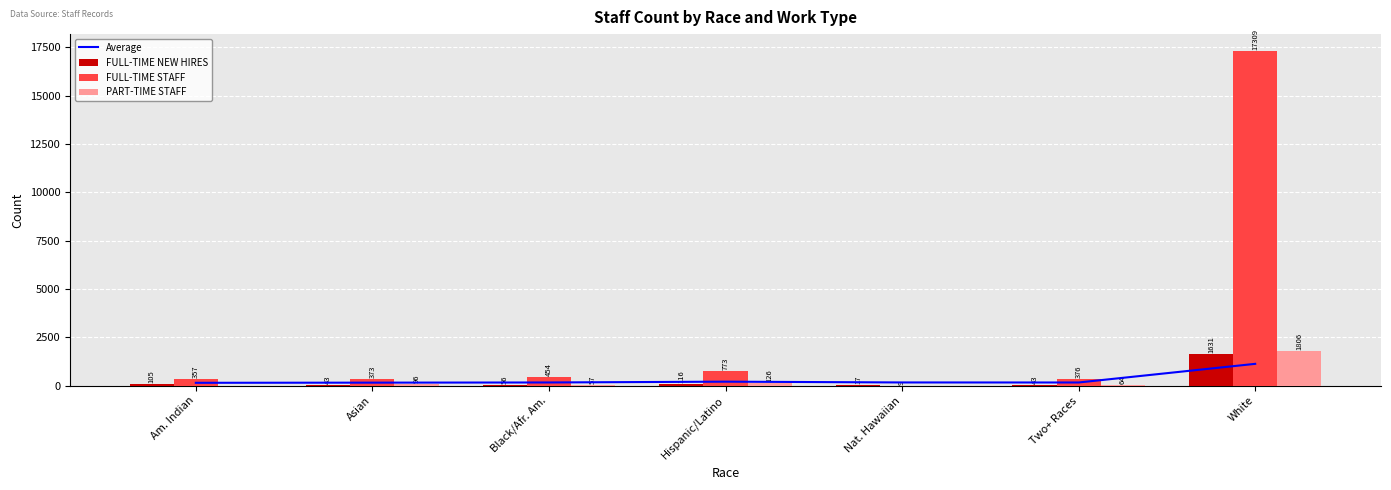

At which category is the sum across all series the highest?

White